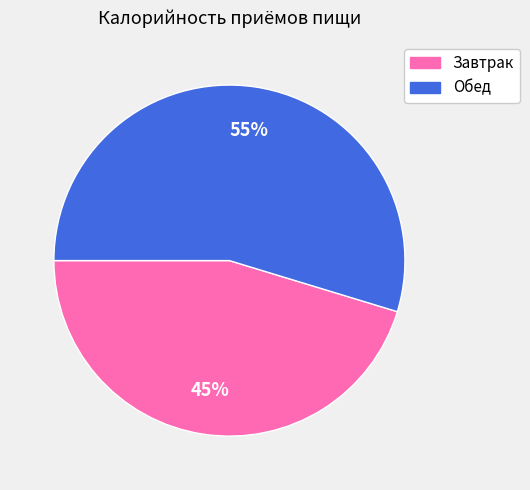

To the nearest percent, what is the average slice percentage?

50%